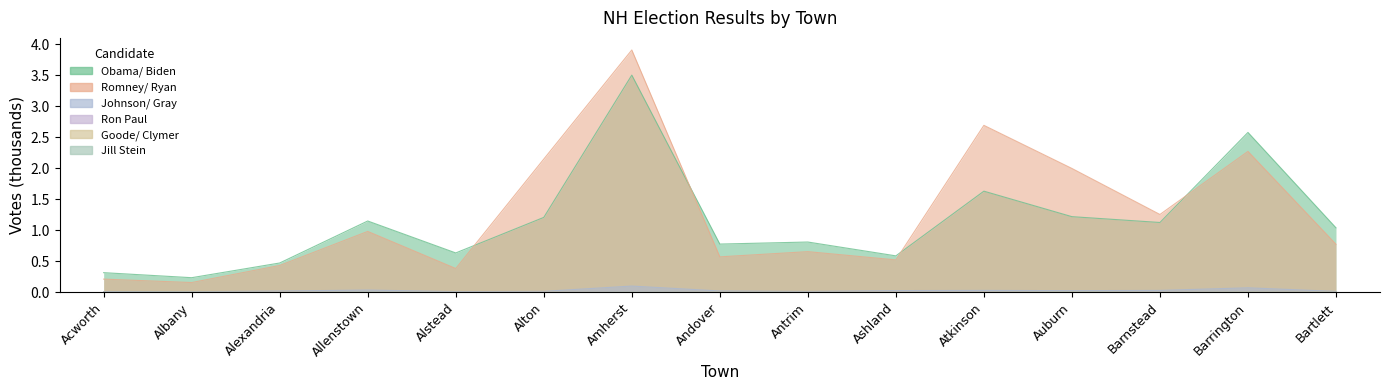

What is the maximum value shown in the chart?

3.9